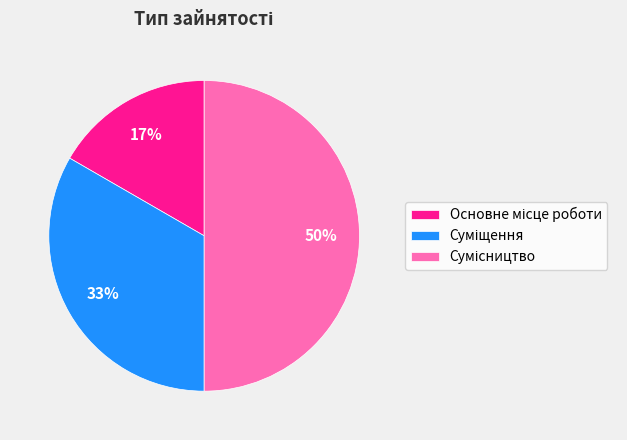

To the nearest percent, what is the difference between the largest and smallest slice percentages?

33%